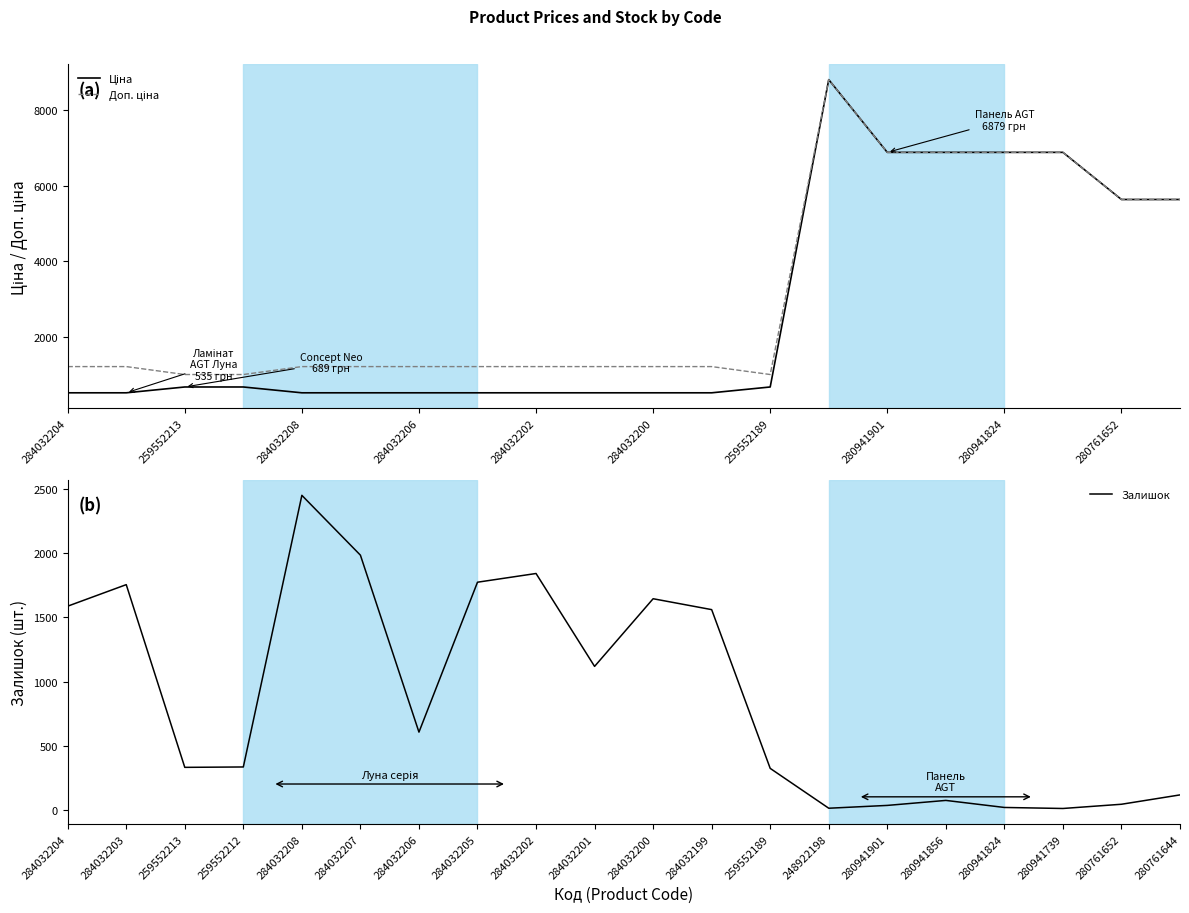

The Ціна series shows 6879.5 at 17. True or false?

True